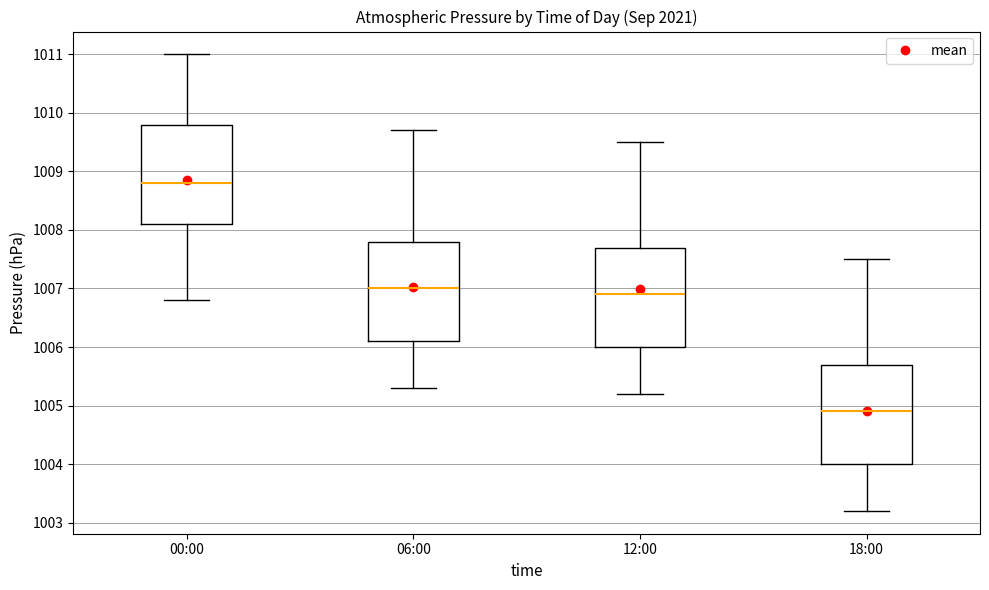

Which box has the lowest median line?

18:00